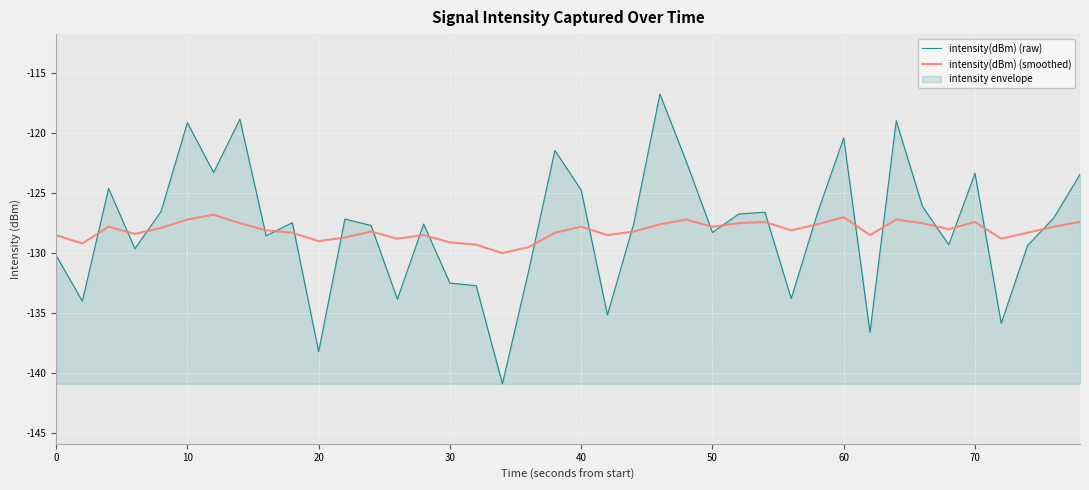

What is the difference between the intensity(dBm) (smoothed) values at 30 and 10?

1.9